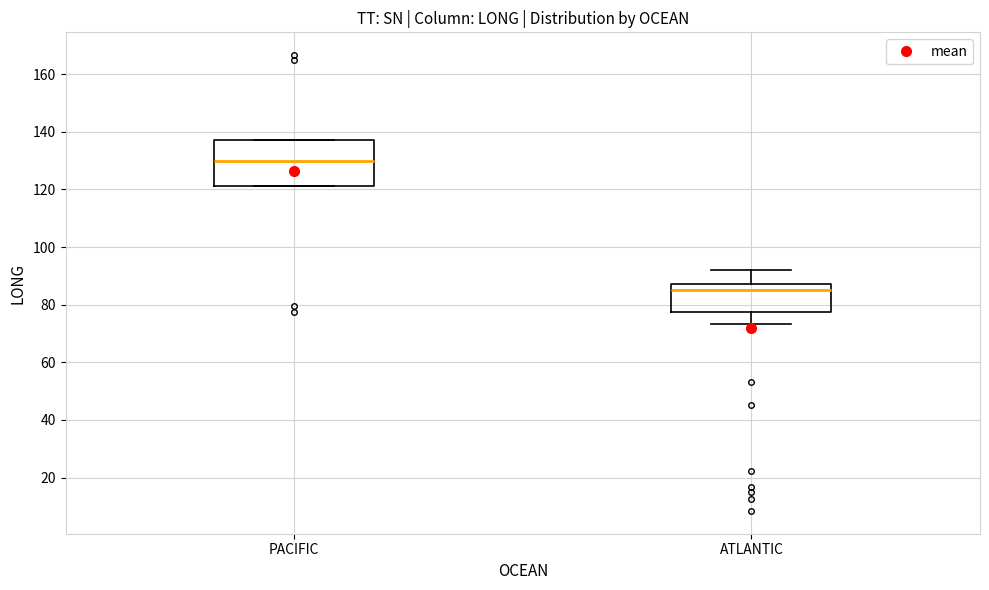

Reading left to right, read every box against the y-axis: the position of its median line, the range the box covers, and the ends of its whiskers. The values are not printed on the chart, so give them approximately, as read against the axis.

PACIFIC: median 130, box 122 to 138, whiskers 122 to 138
ATLANTIC: median 86, box 78 to 88, whiskers 74 to 92